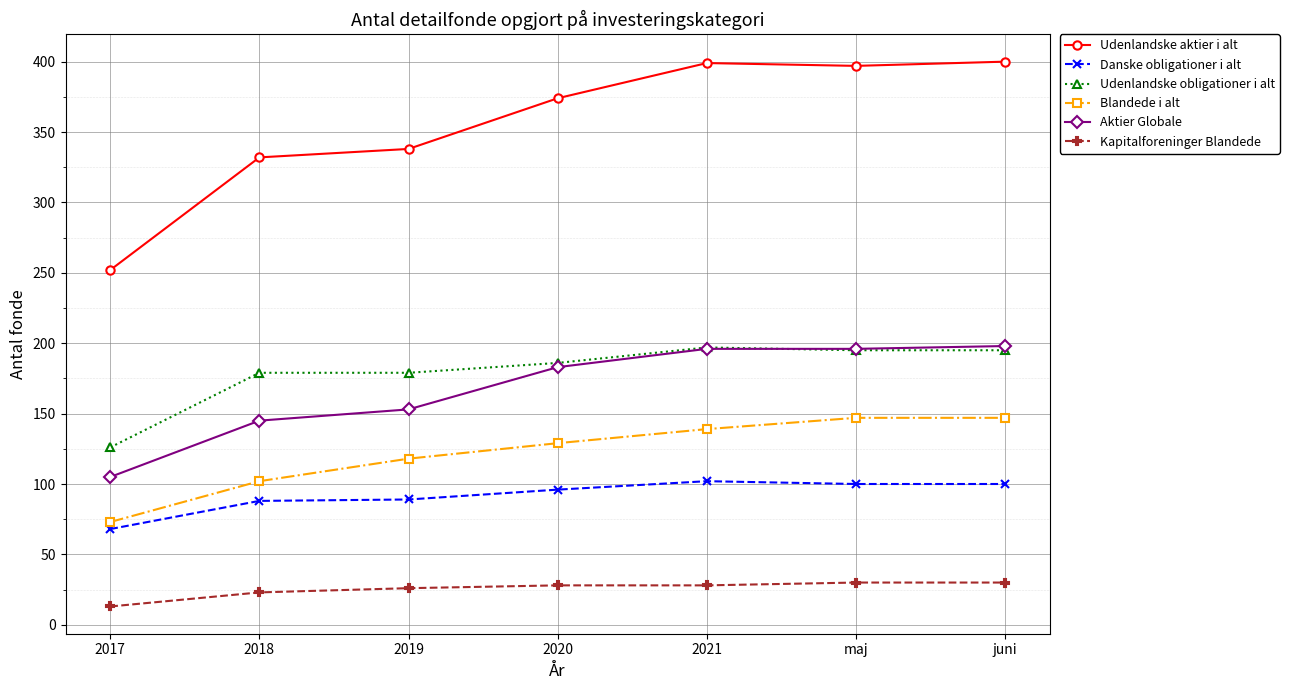

Between 2019 and 2021, which series saw the biggest shift?

Udenlandske aktier i alt